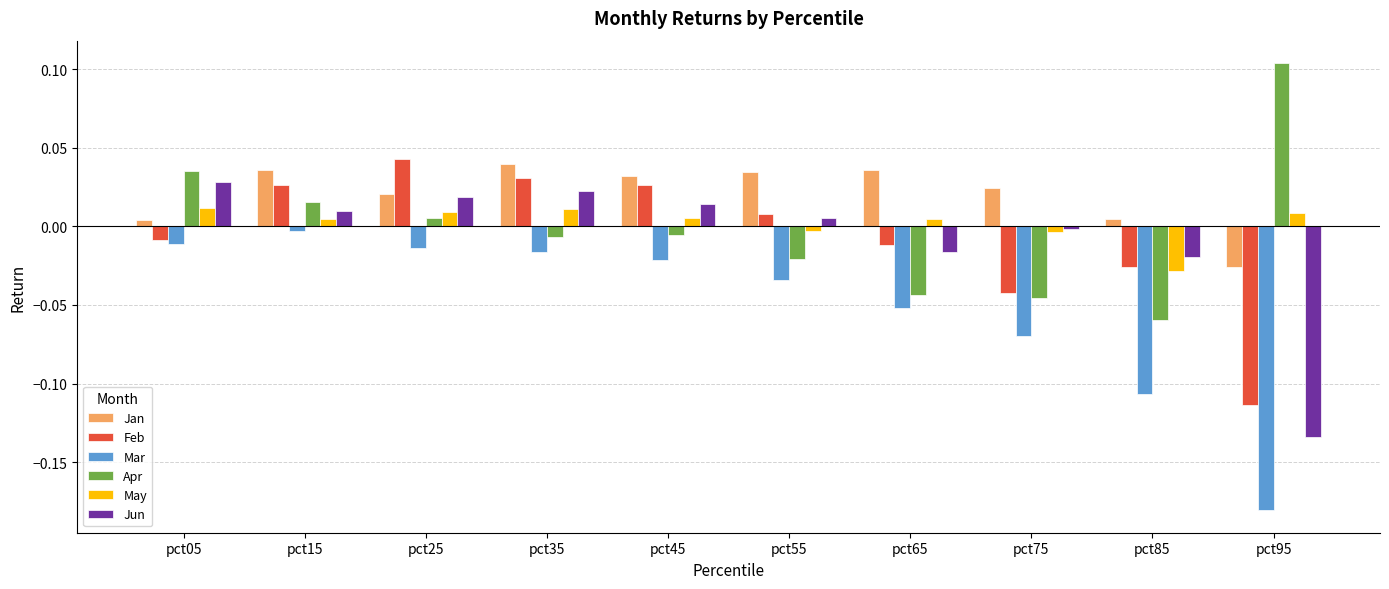

Is it true that May equals -0.0 at pct75?

True